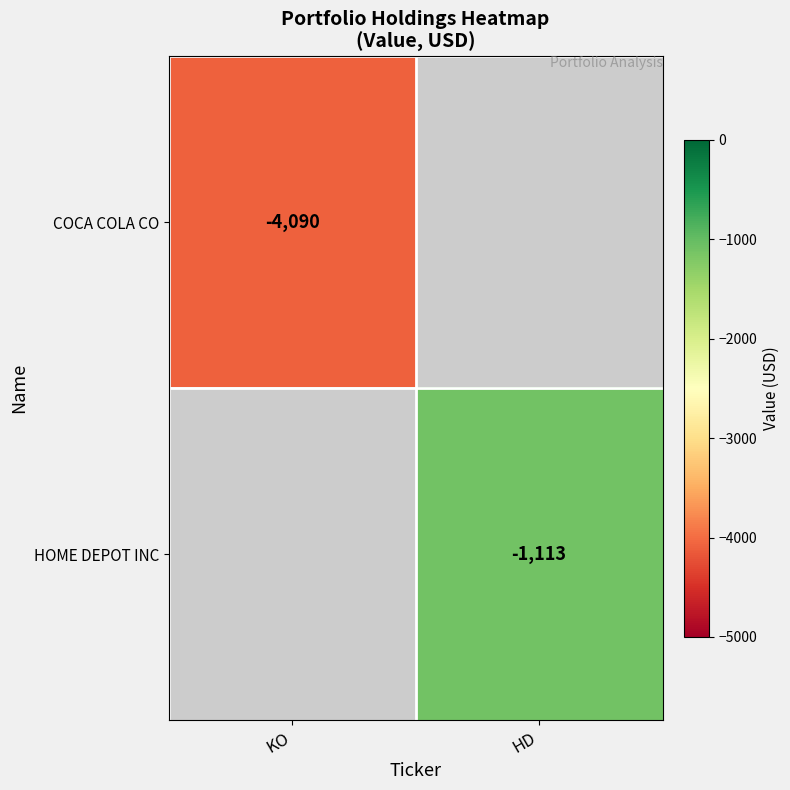

The COCA COLA CO series shows -6891 at KO. True or false?

False